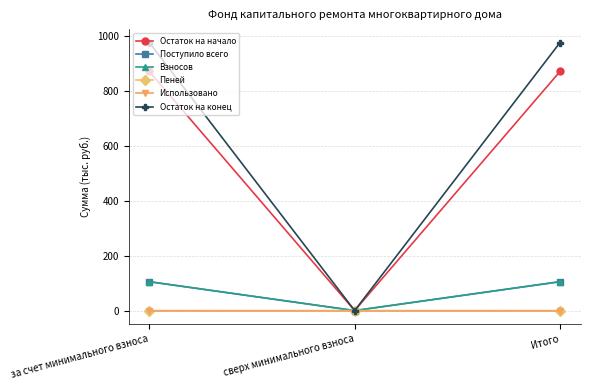

Is it true that Остаток на начало equals 872.4 at за счет минимального взноса?

True